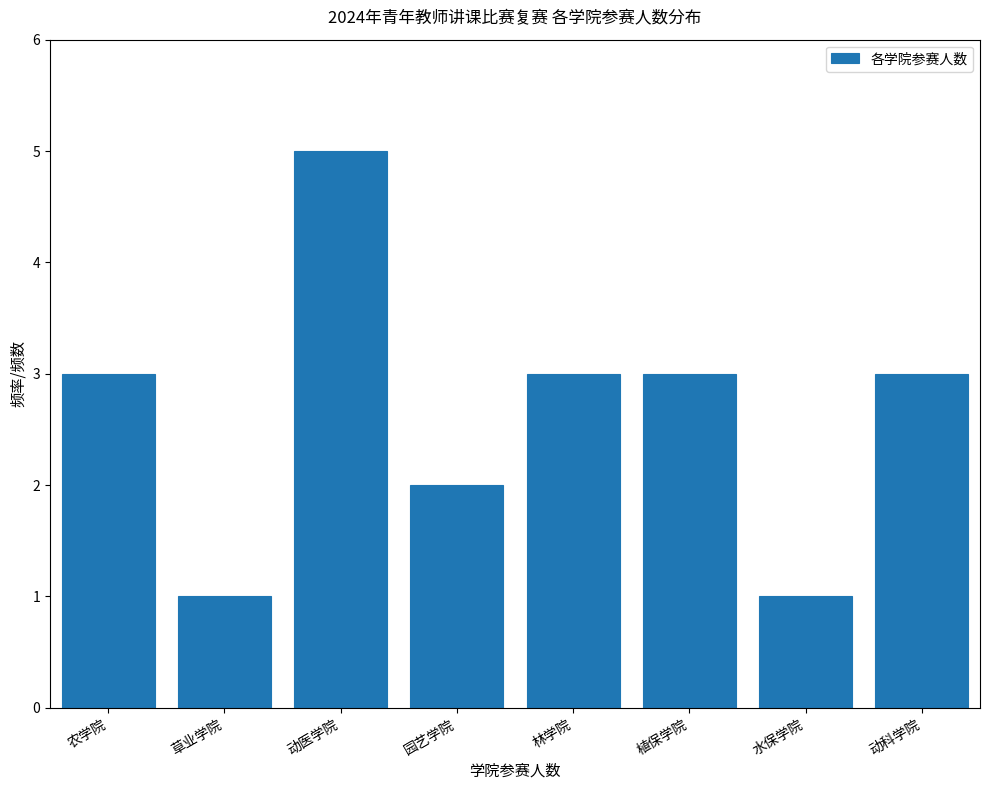

Reading right to left, list all the values displayed in this chart.

3	1	3	3	2	5	1	3